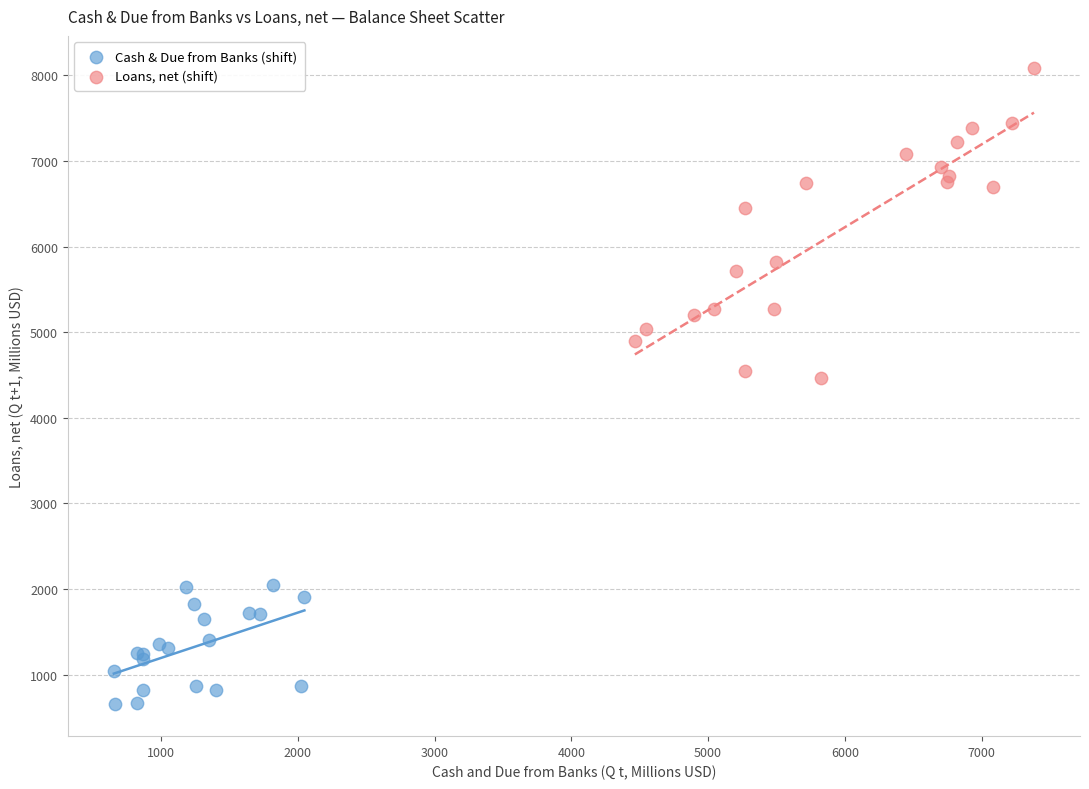

What are all the series names shown in the legend?

Cash & Due from Banks (shift), Loans, net (shift)